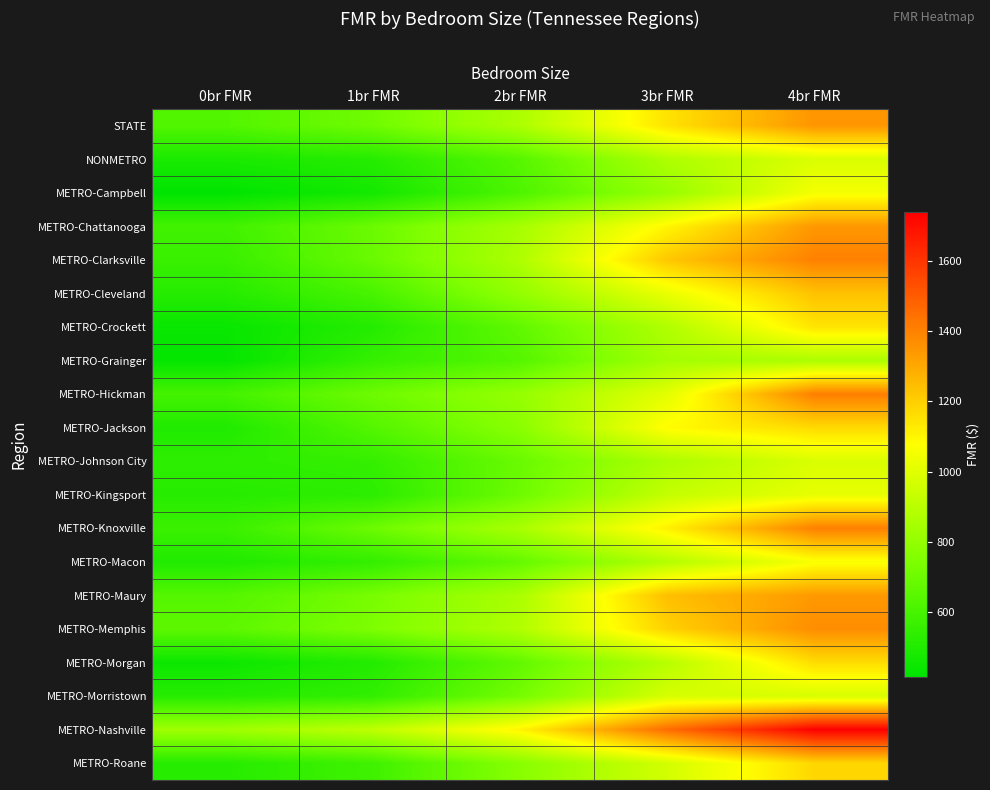

Which series has the widest spread of values?

METRO-Nashville